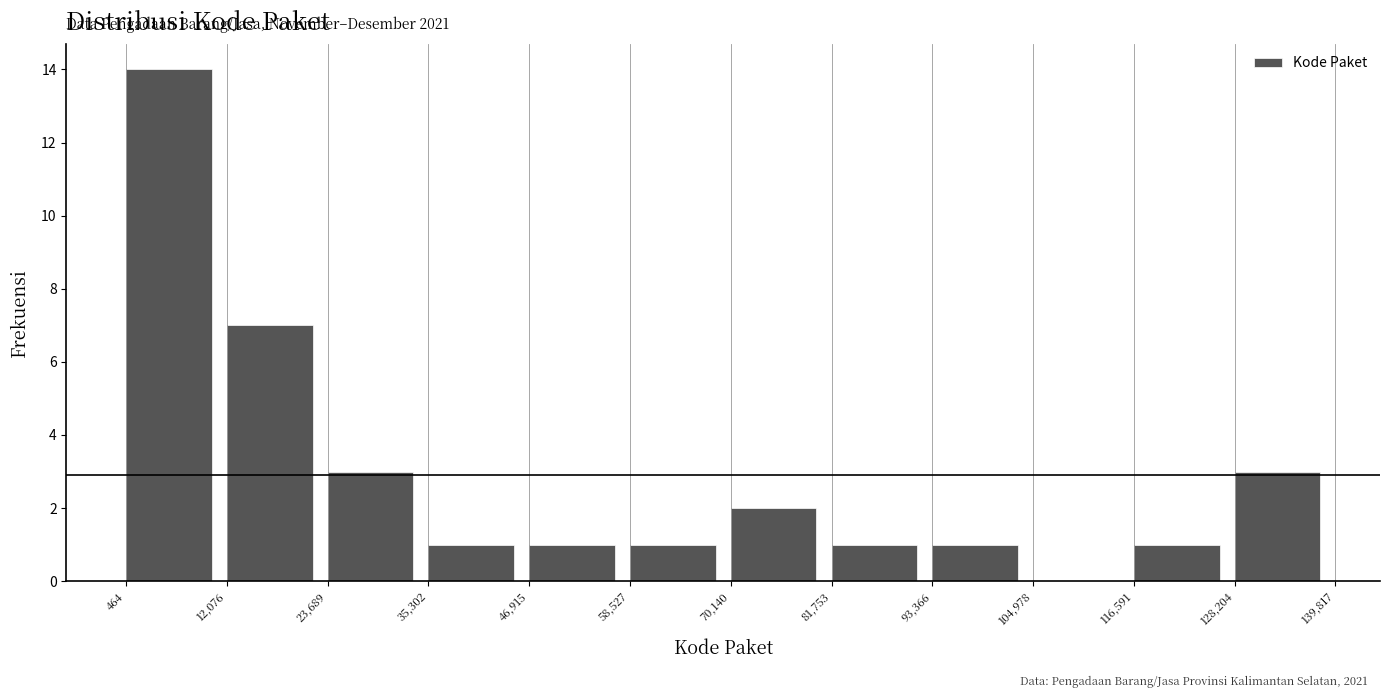

Over which range of the x-axis is the bar tallest?

464 to 12,076